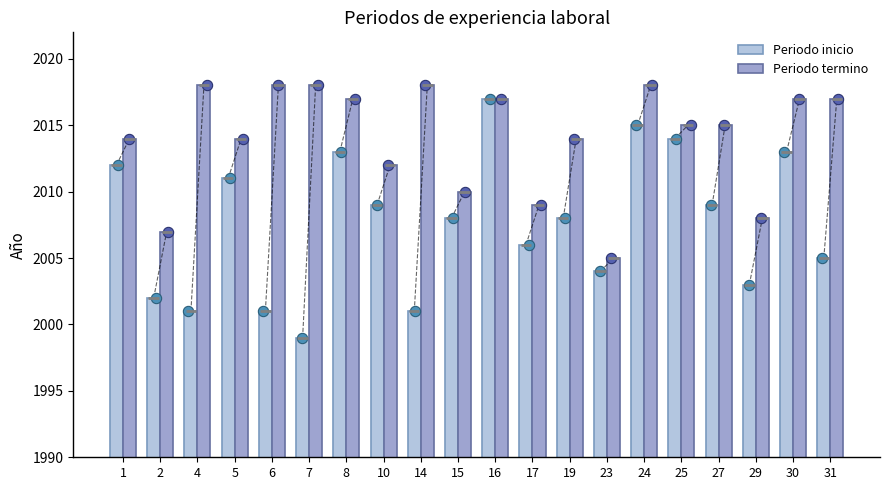

Which series has the largest total across all categories?

Periodo termino